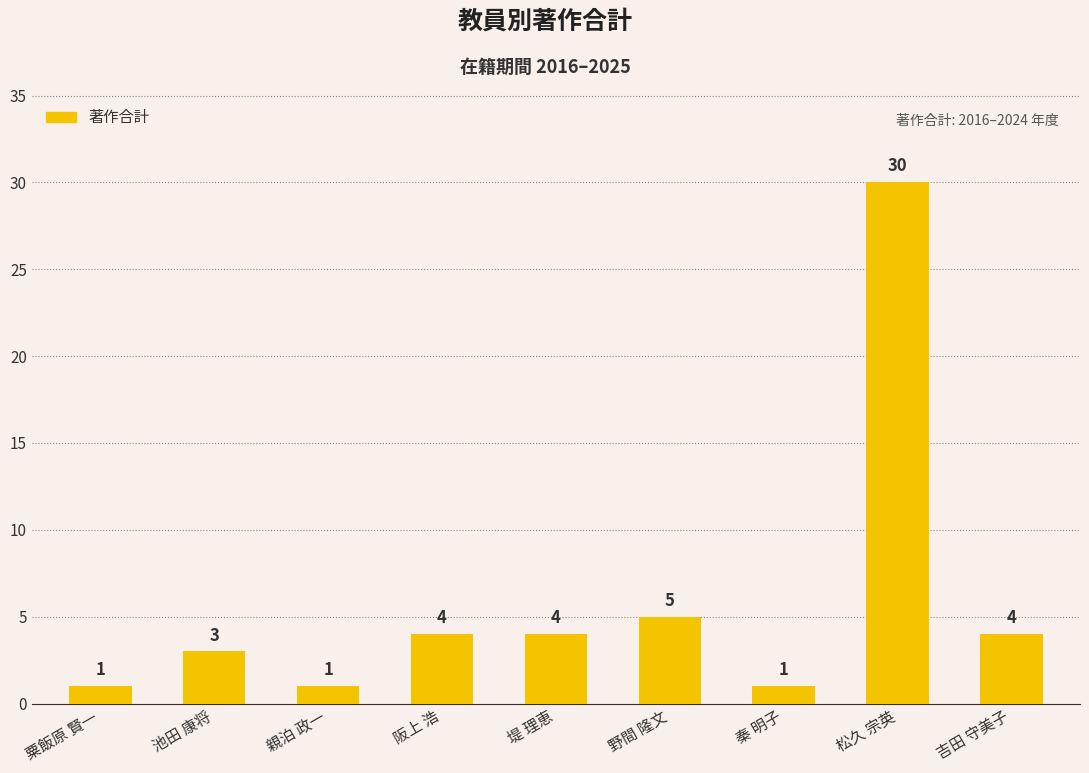

What is the maximum value shown in the chart?

30